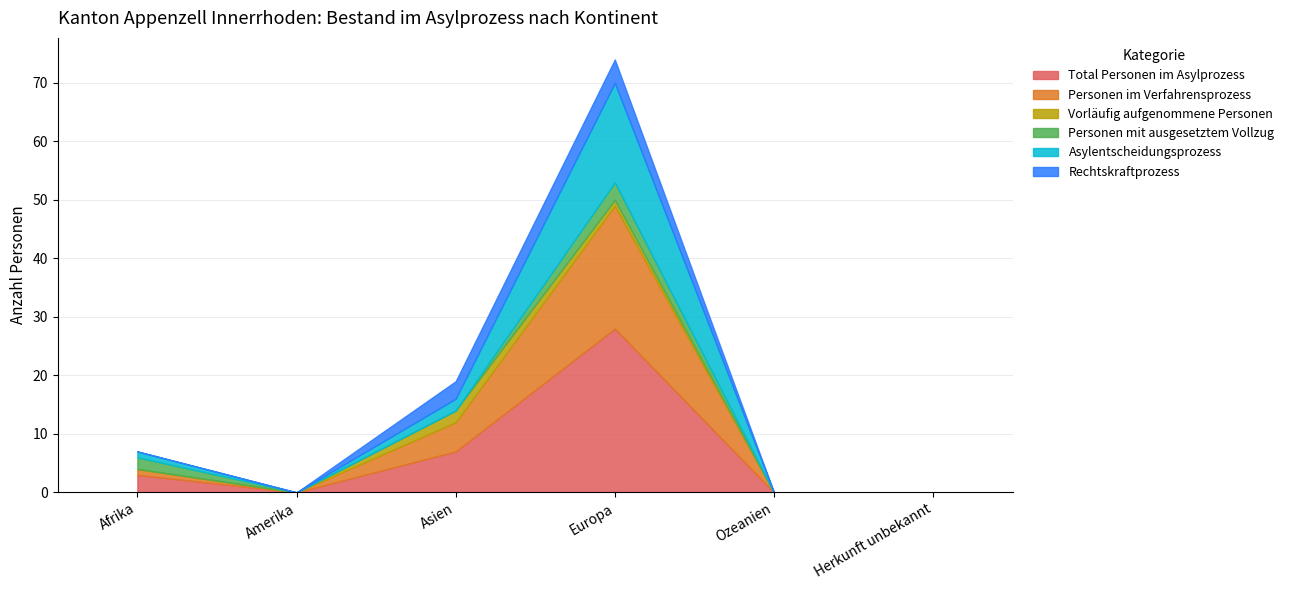

What position from the left is Herkunft unbekannt?

6